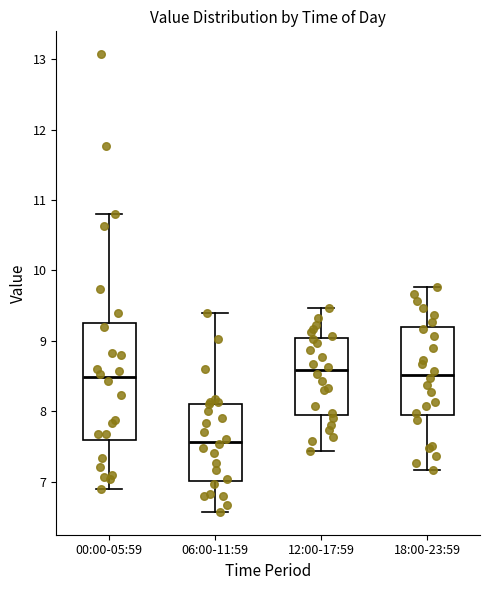

Comparing the boxes themselves (not the whiskers), which one is the tallest?

00:00-05:59